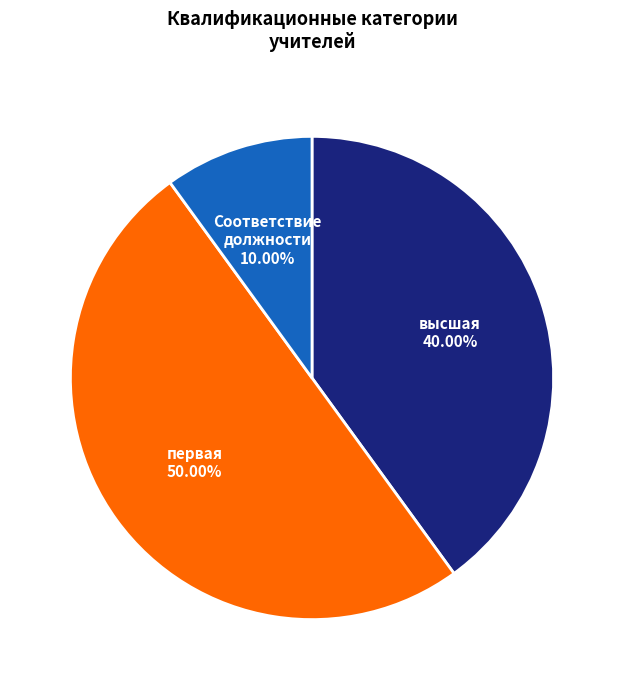

Count the number of slices in the pie.

3